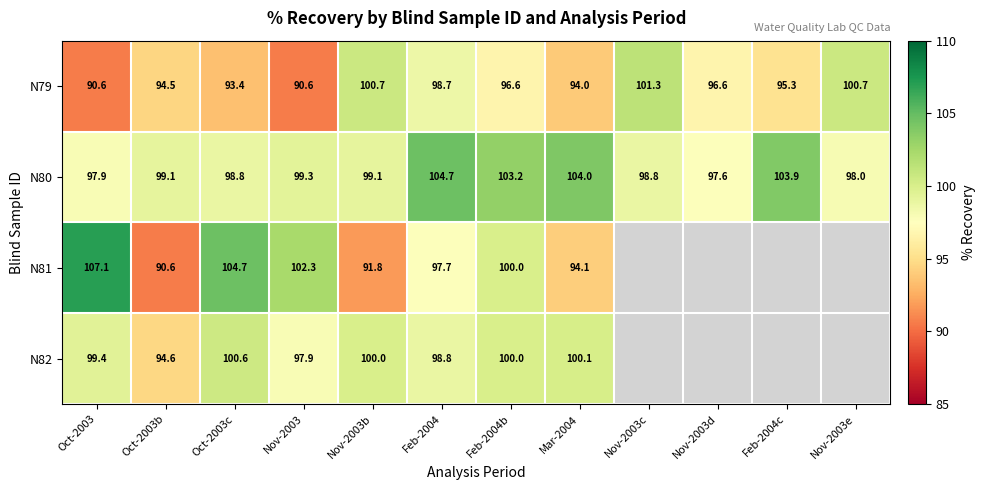

At which category is the sum across all series the highest?

Feb-2004